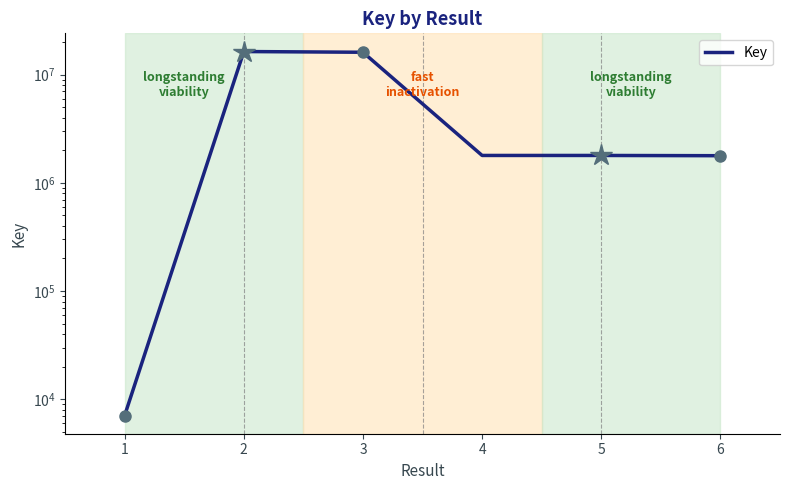

Reading left to right, extract all data points from this chart.

7081	16315652	16064835	1789014	1788918	1779541